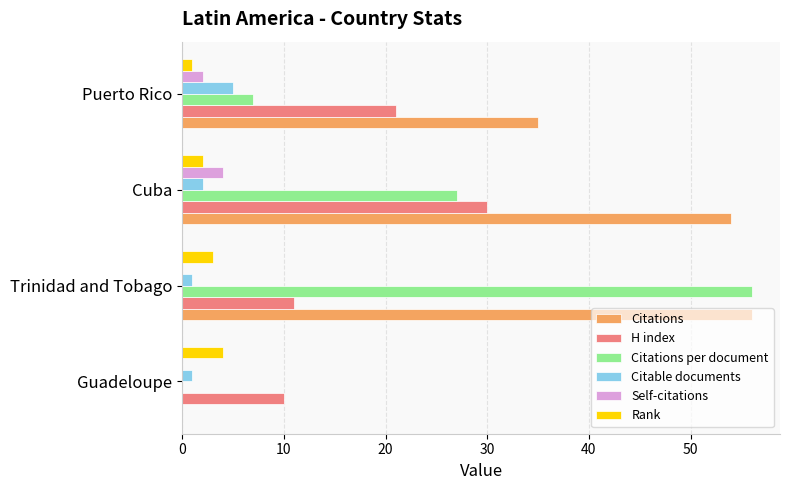

Which category has the highest value across all series?

Trinidad and Tobago